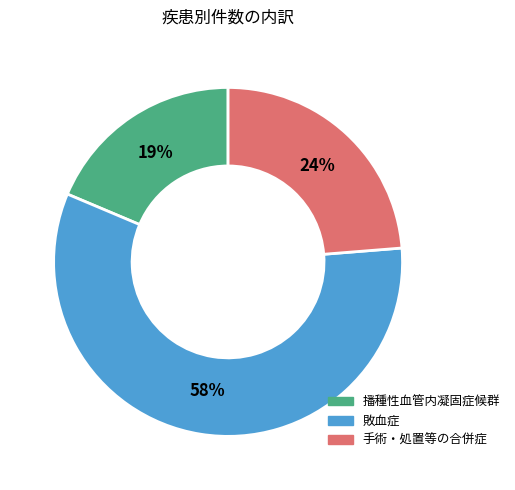

Combined, do 手術・処置等の合併症 and 敗血症 account for over 50%?

Yes